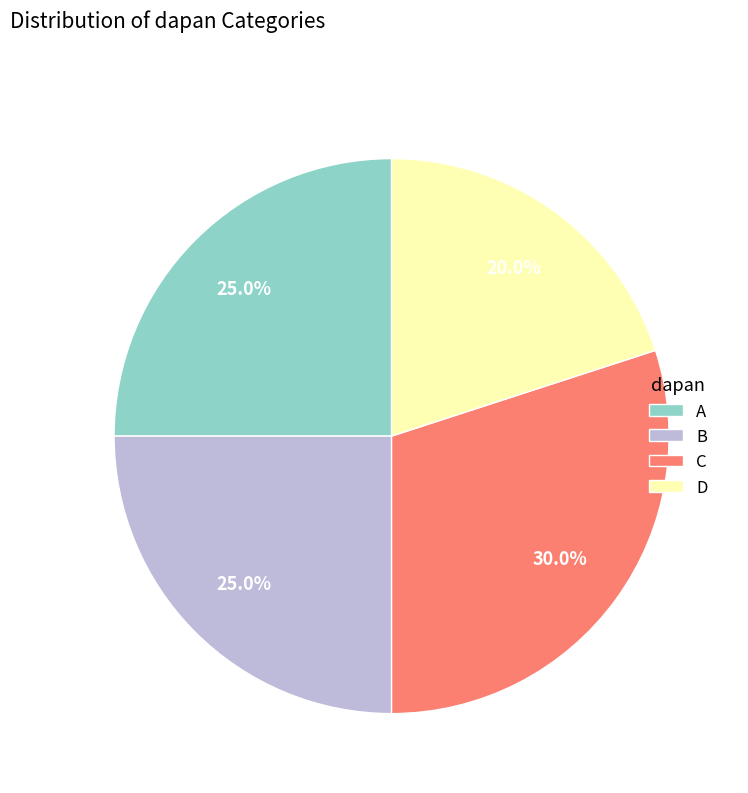

Approximately how many times larger is the value at A compared to D?

1.2